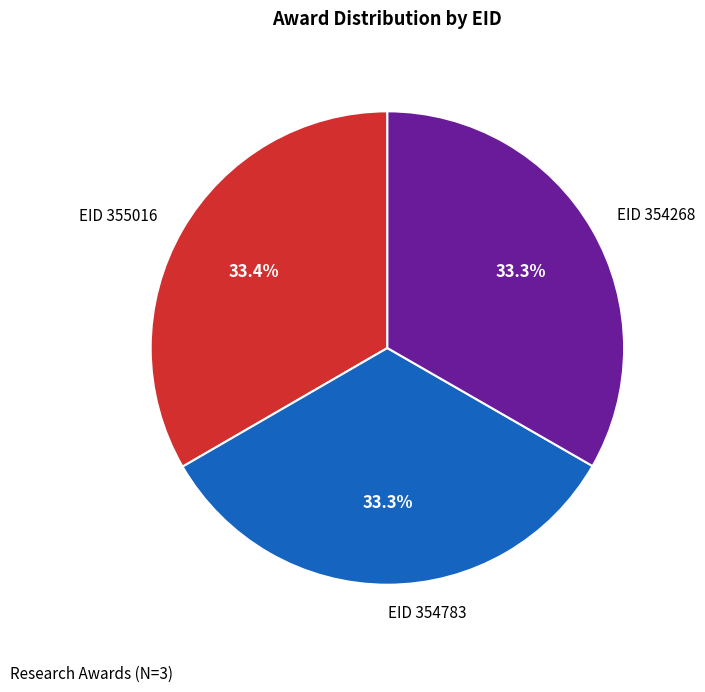

Does EID 354783 account for over 50% of the chart?

No